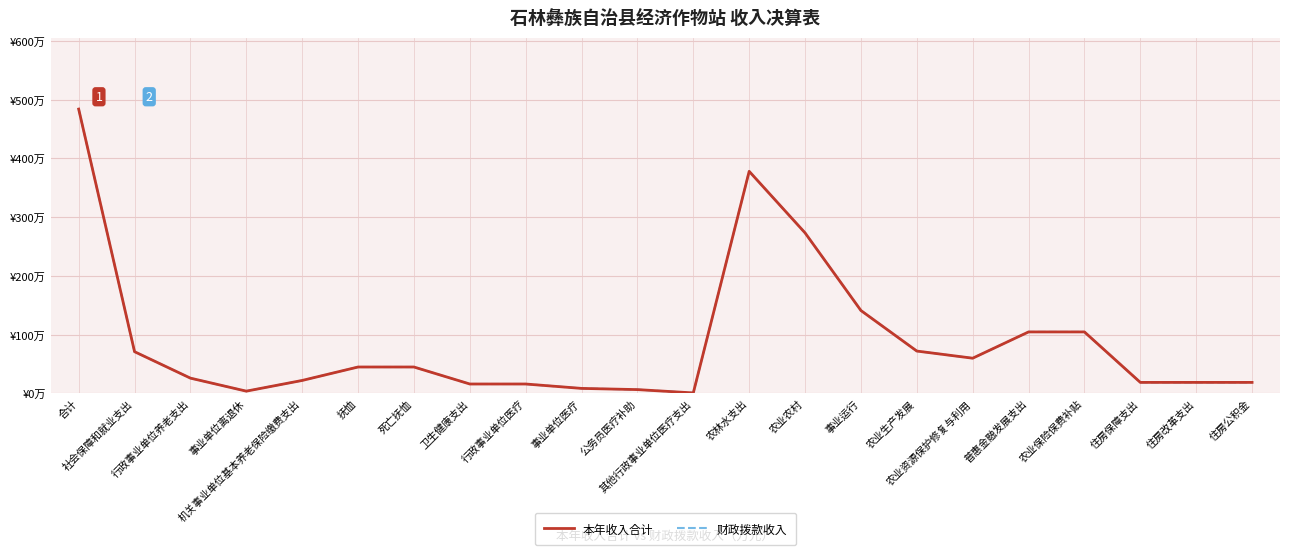

What is the maximum value for 本年收入合计?

484.1